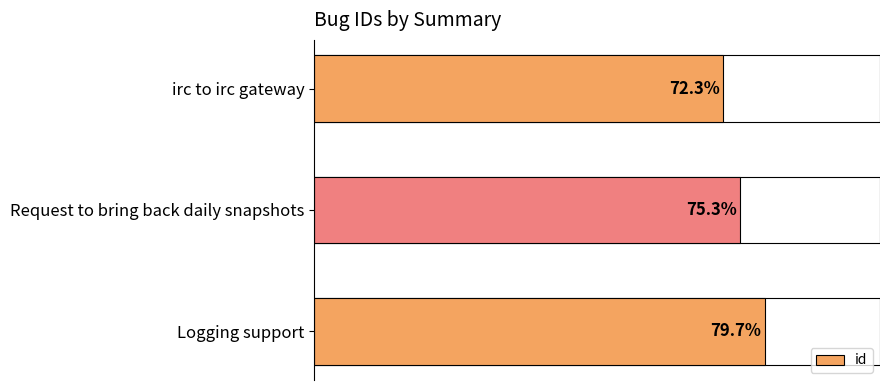

Are the bars horizontal?

Yes